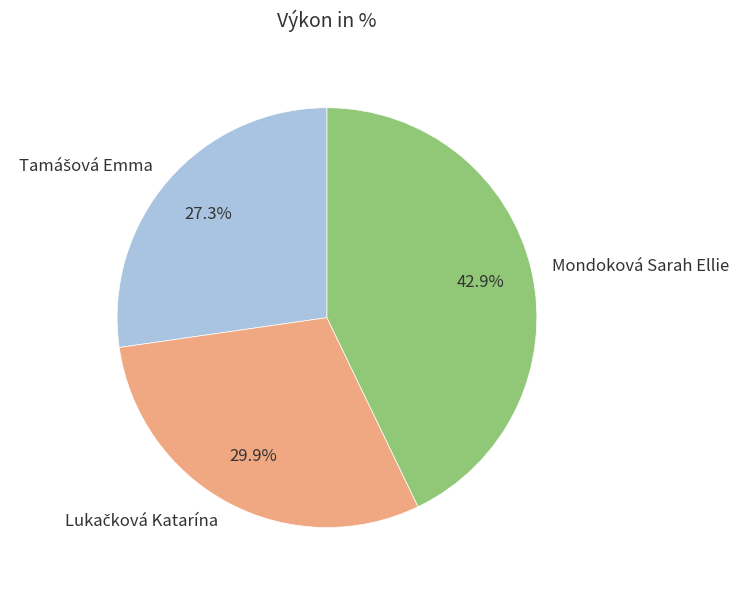

Which slice is the largest?

Mondoková Sarah Ellie